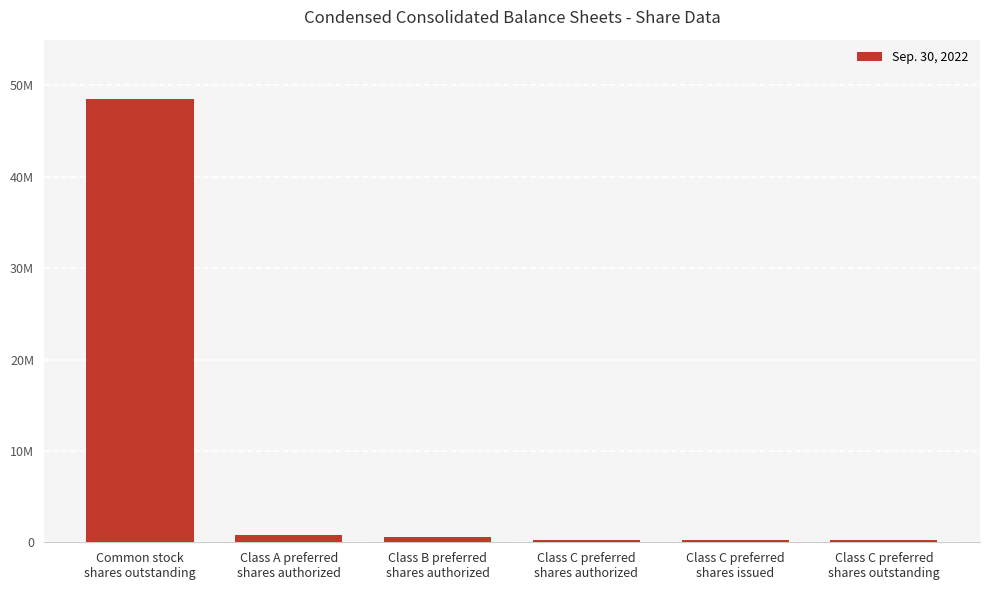

Reading left to right, extract all data points from this chart.

Common stock
shares outstanding=48558431	Class A preferred
shares authorized=800000	Class B preferred
shares authorized=585000	Class C preferred
shares authorized=250000	Class C preferred
shares issued=200000	Class C preferred
shares outstanding=200000